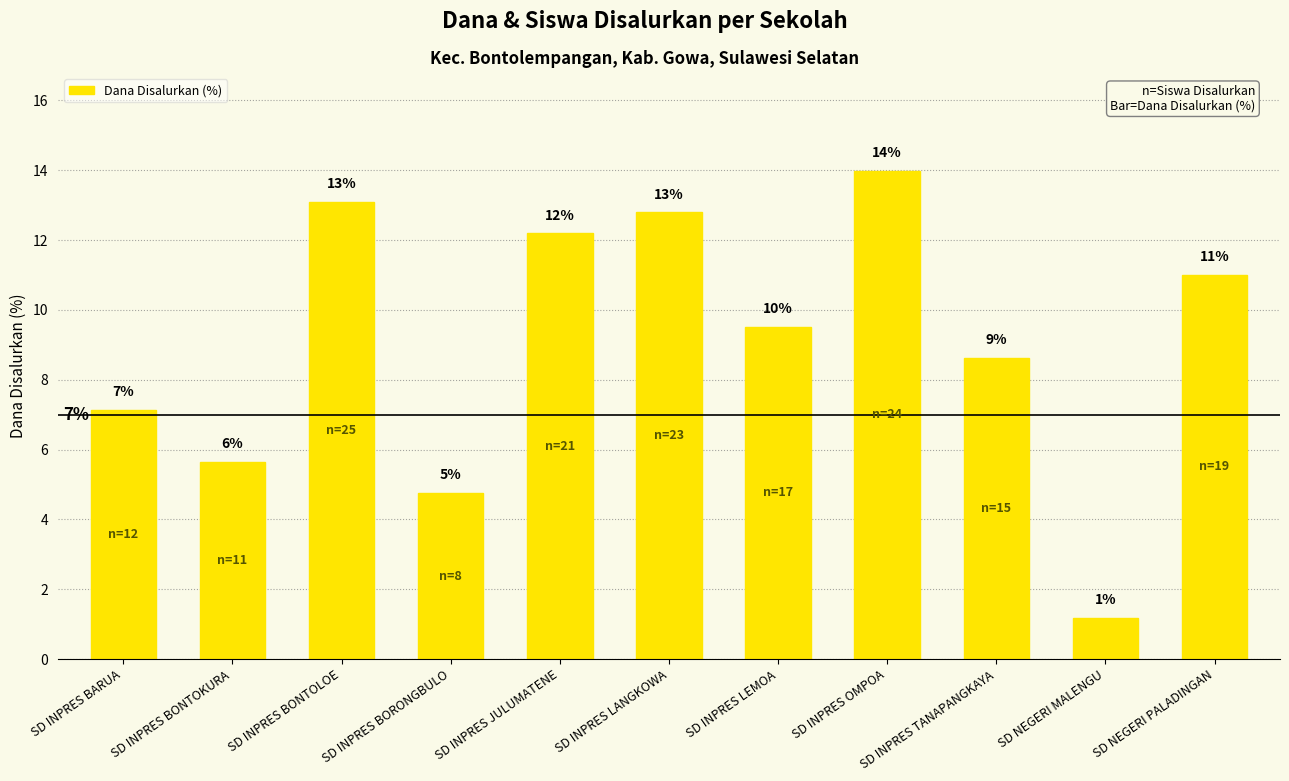

Are the bars horizontal?

No